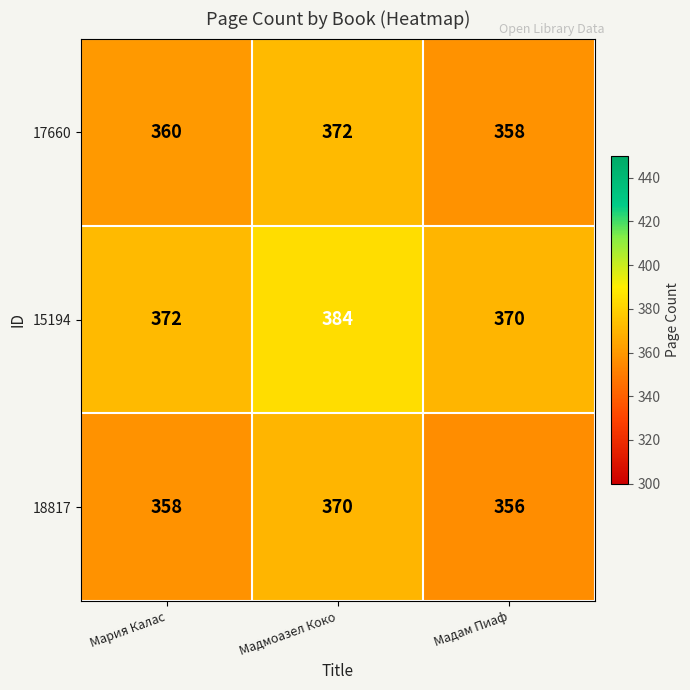

Reading right to left, extract all data points from this chart.

17660: 358	372	360
15194: 370	384	372
18817: 356	370	358